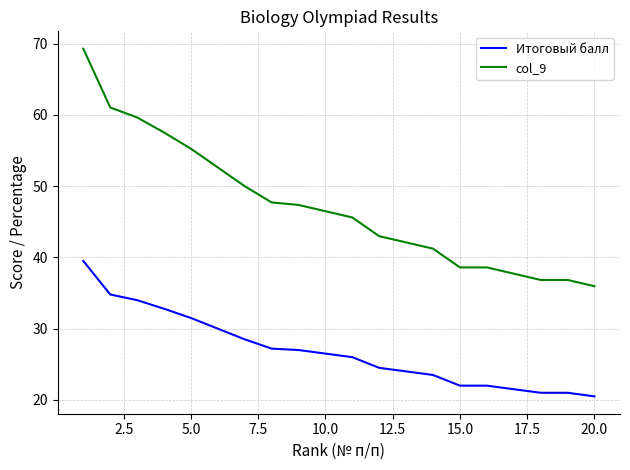

At how many categories does at least one series exceed 32?

20